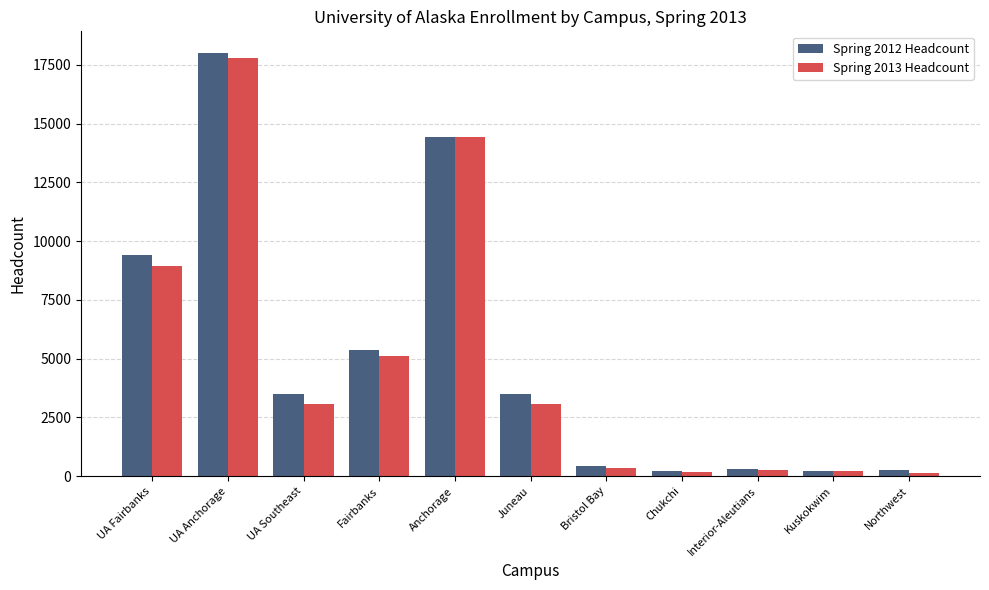

What is the maximum value shown in the chart?

18027